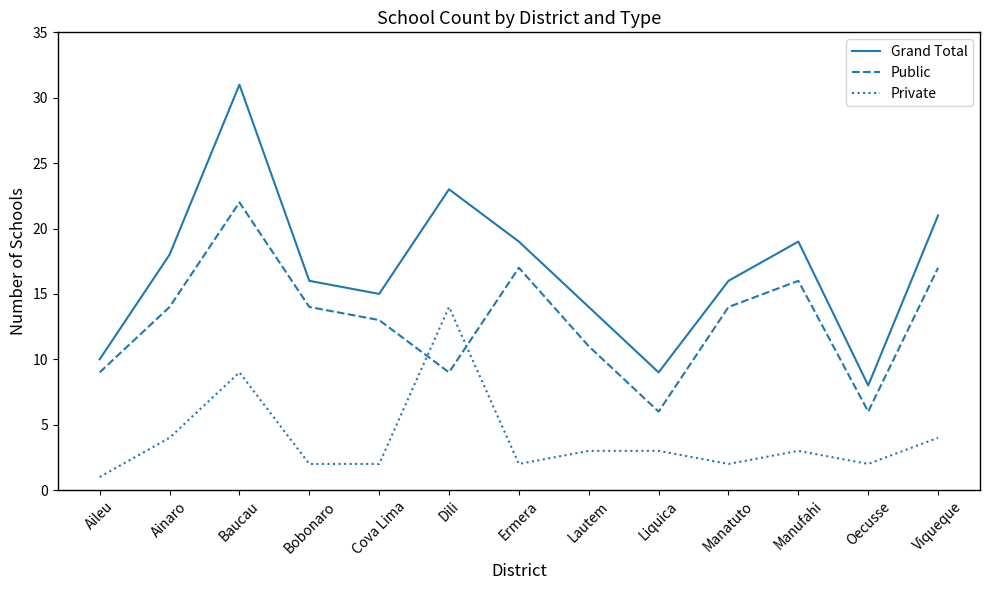

What is the difference between the highest and lowest values at Manufahi?

16